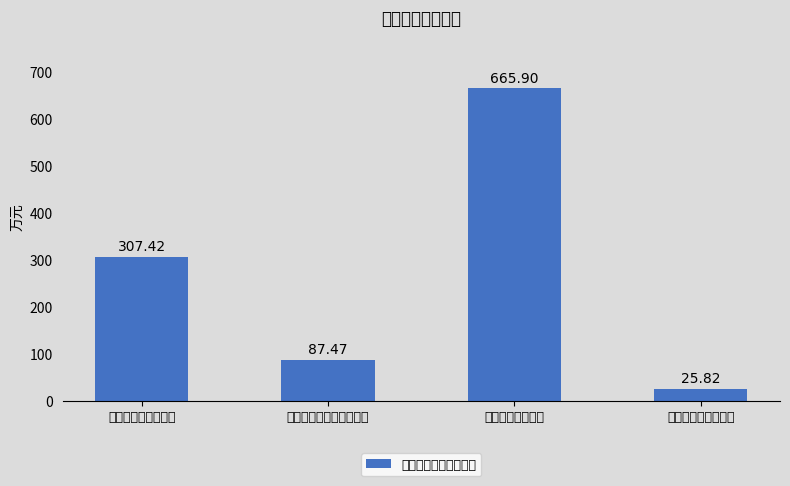

How many distinct data groups are displayed?

1